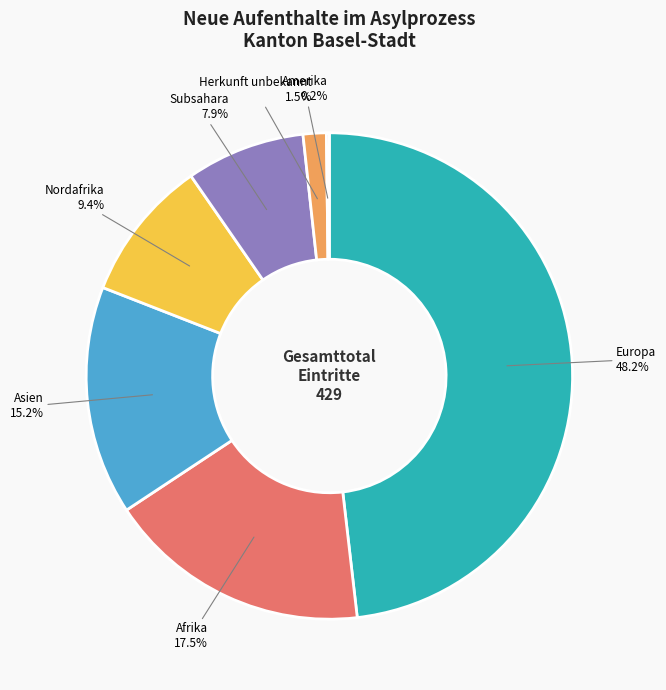

Does Europa represent more than half of the total?

No